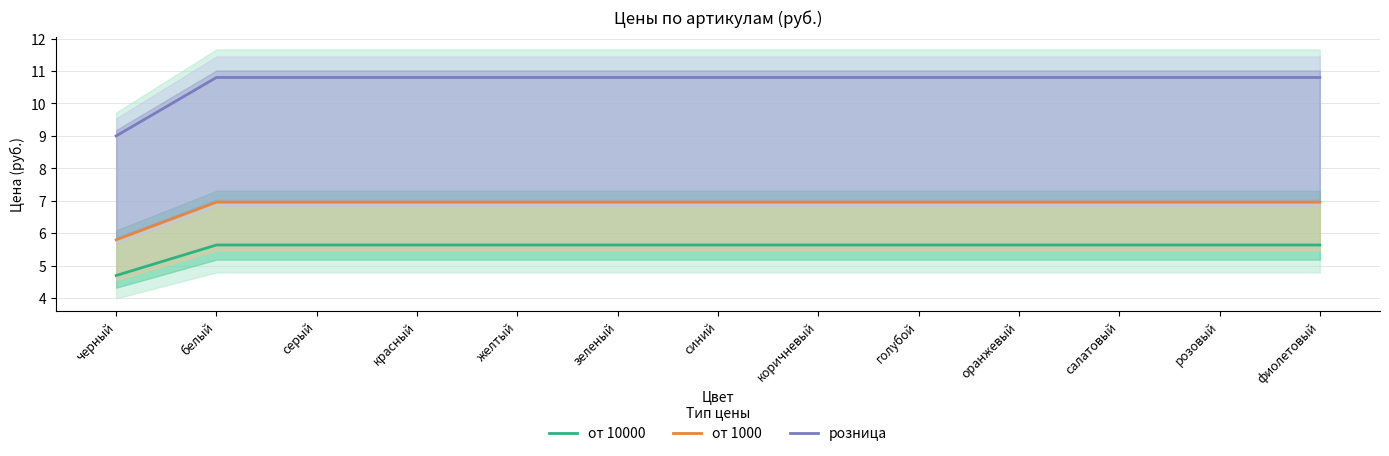

Reading left to right, what are all the values shown in this chart?

от 10000: черный=4.7	белый=5.6	серый=5.6	красный=5.6	желтый=5.6	зеленый=5.6	синий=5.6	коричневый=5.6	голубой=5.6	оранжевый=5.6	салатовый=5.6	розовый=5.6	фиолетовый=5.6
от 1000: черный=5.8	белый=7.0	серый=7.0	красный=7.0	желтый=7.0	зеленый=7.0	синий=7.0	коричневый=7.0	голубой=7.0	оранжевый=7.0	салатовый=7.0	розовый=7.0	фиолетовый=7.0
розница: черный=9.0	белый=10.8	серый=10.8	красный=10.8	желтый=10.8	зеленый=10.8	синий=10.8	коричневый=10.8	голубой=10.8	оранжевый=10.8	салатовый=10.8	розовый=10.8	фиолетовый=10.8